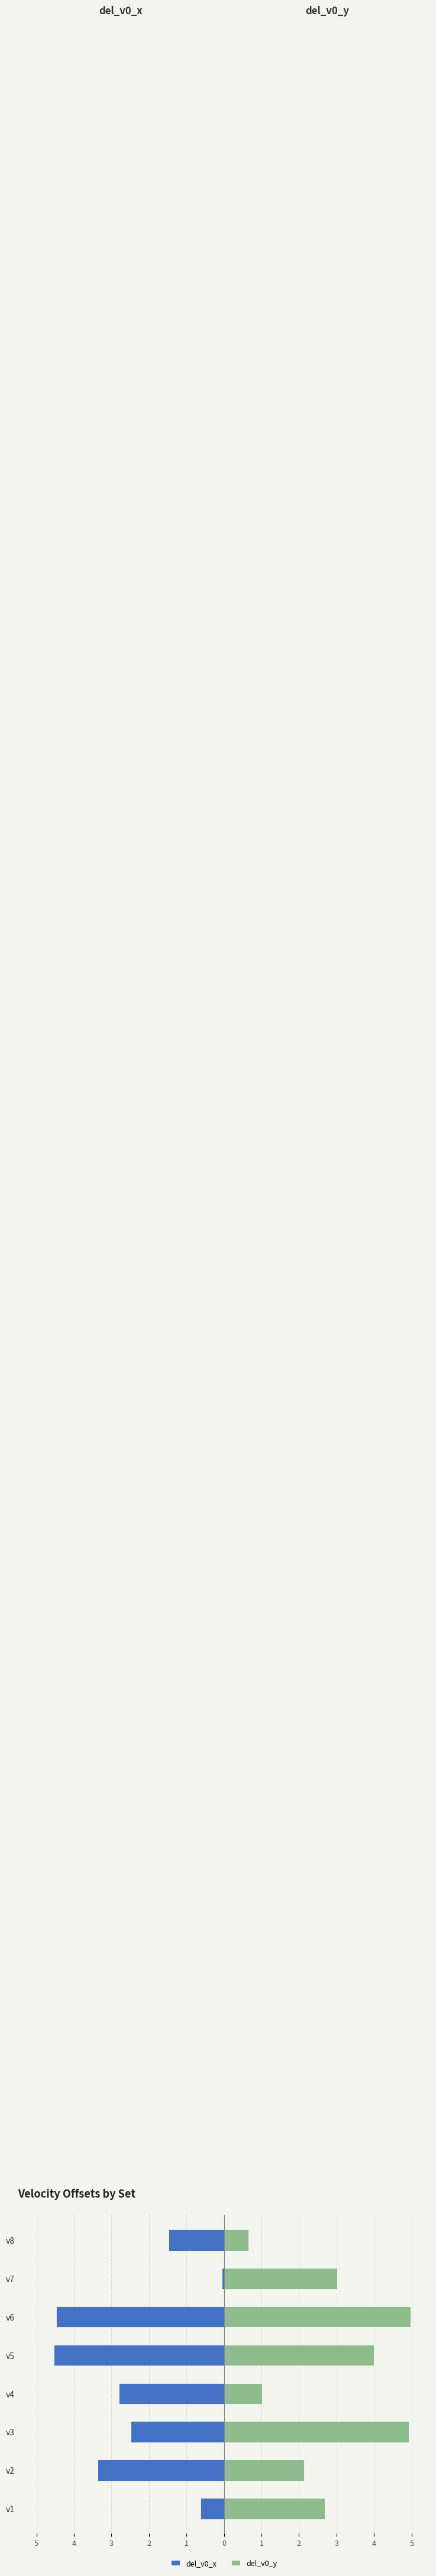

What is the maximum value for del_v0_x?

-0.1